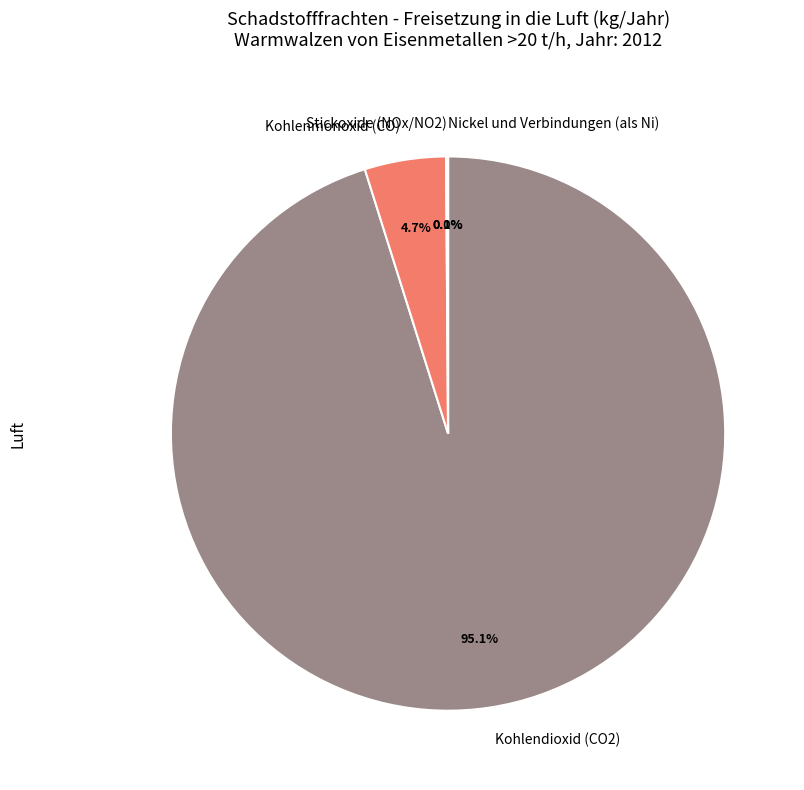

Combined, do Blei und Verbindungen (als Pb) and Nickel und Verbindungen (als Ni) account for over 50%?

No